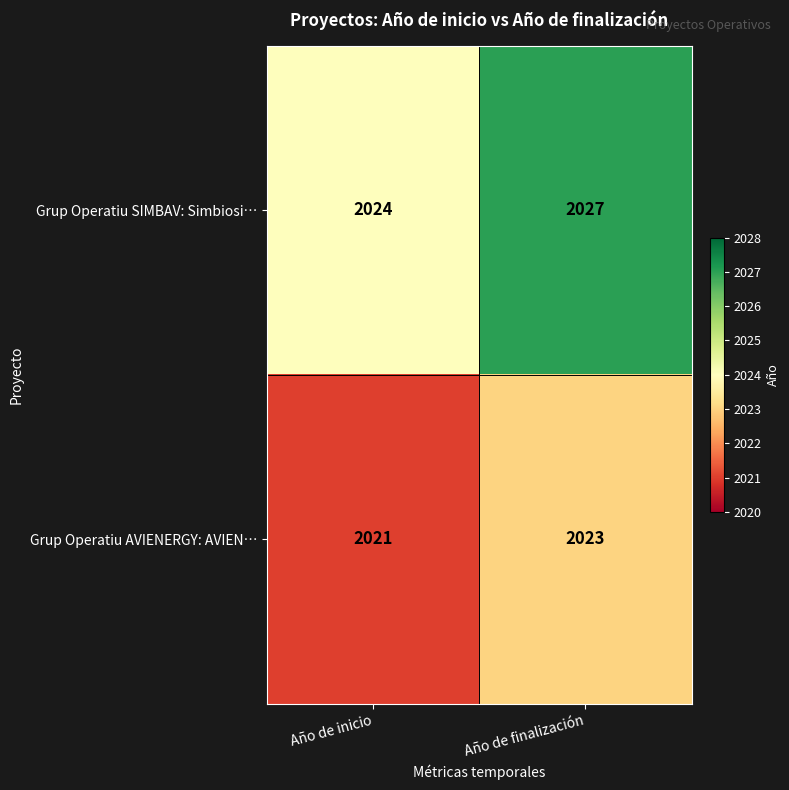

Reading left to right, what are all the values shown in this chart?

Grup Operatiu SIMBAV: Simbiosi…: 2024	2027
Grup Operatiu AVIENERGY: AVIEN…: 2021	2023